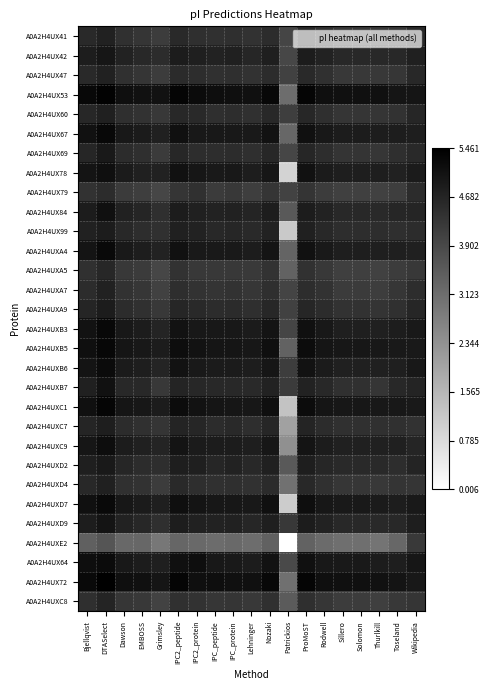

Reading left to right, extract all data points from this chart.

A0A2H4UX41: Bjellqvist=4.6	DTASelect=4.7	Dawson=4.4	EMBOSS=4.3	Grimsley=4.2	IPC2_peptide=4.5	IPC2_protein=4.5	IPC_peptide=4.4	IPC_protein=4.4	Lehninger=4.4	Nozaki=4.5	Patrickios=4.0	ProMoST=4.6	Rodwell=4.4	Sillero=4.3	Solomon=4.3	Thurlkill=4.3	Toseland=4.3	Wikipedia=4.6
A0A2H4UX42: Bjellqvist=4.8	DTASelect=5.0	Dawson=4.7	EMBOSS=4.6	Grimsley=4.5	IPC2_peptide=4.9	IPC2_protein=4.8	IPC_peptide=4.7	IPC_protein=4.7	Lehninger=4.6	Nozaki=4.8	Patrickios=3.9	ProMoST=4.9	Rodwell=4.7	Sillero=4.6	Solomon=4.6	Thurlkill=4.6	Toseland=4.6	Wikipedia=4.8
A0A2H4UX47: Bjellqvist=4.6	DTASelect=4.7	Dawson=4.4	EMBOSS=4.3	Grimsley=4.2	IPC2_peptide=4.5	IPC2_protein=4.5	IPC_peptide=4.4	IPC_protein=4.4	Lehninger=4.4	Nozaki=4.5	Patrickios=4.0	ProMoST=4.6	Rodwell=4.4	Sillero=4.3	Solomon=4.3	Thurlkill=4.3	Toseland=4.3	Wikipedia=4.6
A0A2H4UX53: Bjellqvist=5.3	DTASelect=5.4	Dawson=5.1	EMBOSS=5.1	Grimsley=5.1	IPC2_peptide=5.3	IPC2_protein=5.2	IPC_peptide=5.1	IPC_protein=5.1	Lehninger=5.1	Nozaki=5.3	Patrickios=3.1	ProMoST=5.3	Rodwell=5.1	Sillero=5.1	Solomon=5.1	Thurlkill=5.1	Toseland=5.0	Wikipedia=5.0
A0A2H4UX60: Bjellqvist=4.6	DTASelect=4.8	Dawson=4.5	EMBOSS=4.4	Grimsley=4.2	IPC2_peptide=4.6	IPC2_protein=4.5	IPC_peptide=4.5	IPC_protein=4.5	Lehninger=4.4	Nozaki=4.6	Patrickios=4.1	ProMoST=4.6	Rodwell=4.5	Sillero=4.3	Solomon=4.3	Thurlkill=4.3	Toseland=4.4	Wikipedia=4.6
A0A2H4UX67: Bjellqvist=5.1	DTASelect=5.3	Dawson=4.9	EMBOSS=4.9	Grimsley=4.8	IPC2_peptide=5.1	IPC2_protein=4.9	IPC_peptide=4.9	IPC_protein=4.9	Lehninger=4.9	Nozaki=5.1	Patrickios=3.3	ProMoST=5.1	Rodwell=4.9	Sillero=4.9	Solomon=4.9	Thurlkill=4.8	Toseland=4.8	Wikipedia=4.8
A0A2H4UX69: Bjellqvist=4.6	DTASelect=4.9	Dawson=4.5	EMBOSS=4.5	Grimsley=4.2	IPC2_peptide=4.6	IPC2_protein=4.5	IPC_peptide=4.5	IPC_protein=4.5	Lehninger=4.5	Nozaki=4.6	Patrickios=4.0	ProMoST=4.6	Rodwell=4.5	Sillero=4.3	Solomon=4.3	Thurlkill=4.3	Toseland=4.4	Wikipedia=4.6
A0A2H4UX78: Bjellqvist=5.0	DTASelect=5.1	Dawson=4.9	EMBOSS=4.8	Grimsley=4.7	IPC2_peptide=5.1	IPC2_protein=5.0	IPC_peptide=4.9	IPC_protein=4.9	Lehninger=4.8	Nozaki=5.0	Patrickios=0.9	ProMoST=5.1	Rodwell=4.9	Sillero=4.8	Solomon=4.8	Thurlkill=4.8	Toseland=4.7	Wikipedia=4.9
A0A2H4UX79: Bjellqvist=4.4	DTASelect=4.5	Dawson=4.2	EMBOSS=4.1	Grimsley=4.0	IPC2_peptide=4.3	IPC2_protein=4.4	IPC_peptide=4.2	IPC_protein=4.2	Lehninger=4.1	Nozaki=4.3	Patrickios=4.0	ProMoST=4.3	Rodwell=4.2	Sillero=4.1	Solomon=4.1	Thurlkill=4.0	Toseland=4.1	Wikipedia=4.5
A0A2H4UX84: Bjellqvist=4.9	DTASelect=5.1	Dawson=4.7	EMBOSS=4.7	Grimsley=4.5	IPC2_peptide=4.9	IPC2_protein=4.8	IPC_peptide=4.7	IPC_protein=4.7	Lehninger=4.7	Nozaki=4.8	Patrickios=3.6	ProMoST=4.9	Rodwell=4.7	Sillero=4.6	Solomon=4.6	Thurlkill=4.5	Toseland=4.6	Wikipedia=4.7
A0A2H4UX99: Bjellqvist=4.7	DTASelect=4.9	Dawson=4.6	EMBOSS=4.5	Grimsley=4.4	IPC2_peptide=4.7	IPC2_protein=4.7	IPC_peptide=4.6	IPC_protein=4.6	Lehninger=4.5	Nozaki=4.7	Patrickios=1.2	ProMoST=4.8	Rodwell=4.6	Sillero=4.5	Solomon=4.5	Thurlkill=4.5	Toseland=4.5	Wikipedia=4.5
A0A2H4UXA4: Bjellqvist=5.0	DTASelect=5.2	Dawson=4.9	EMBOSS=4.8	Grimsley=4.7	IPC2_peptide=5.1	IPC2_protein=4.9	IPC_peptide=4.9	IPC_protein=4.9	Lehninger=4.9	Nozaki=5.0	Patrickios=3.3	ProMoST=5.1	Rodwell=4.9	Sillero=4.8	Solomon=4.8	Thurlkill=4.8	Toseland=4.8	Wikipedia=4.8
A0A2H4UXA5: Bjellqvist=4.4	DTASelect=4.6	Dawson=4.3	EMBOSS=4.2	Grimsley=4.0	IPC2_peptide=4.4	IPC2_protein=4.3	IPC_peptide=4.3	IPC_protein=4.3	Lehninger=4.2	Nozaki=4.4	Patrickios=3.4	ProMoST=4.4	Rodwell=4.3	Sillero=4.1	Solomon=4.1	Thurlkill=4.1	Toseland=4.2	Wikipedia=4.2
A0A2H4UXA7: Bjellqvist=4.5	DTASelect=4.7	Dawson=4.4	EMBOSS=4.3	Grimsley=4.1	IPC2_peptide=4.5	IPC2_protein=4.4	IPC_peptide=4.3	IPC_protein=4.4	Lehninger=4.3	Nozaki=4.5	Patrickios=4.0	ProMoST=4.5	Rodwell=4.4	Sillero=4.2	Solomon=4.2	Thurlkill=4.2	Toseland=4.3	Wikipedia=4.5
A0A2H4UXA9: Bjellqvist=4.7	DTASelect=4.9	Dawson=4.5	EMBOSS=4.4	Grimsley=4.2	IPC2_peptide=4.6	IPC2_protein=4.6	IPC_peptide=4.5	IPC_protein=4.5	Lehninger=4.5	Nozaki=4.6	Patrickios=4.1	ProMoST=4.6	Rodwell=4.5	Sillero=4.4	Solomon=4.4	Thurlkill=4.3	Toseland=4.4	Wikipedia=4.6
A0A2H4UXB3: Bjellqvist=5.1	DTASelect=5.3	Dawson=4.9	EMBOSS=4.9	Grimsley=4.7	IPC2_peptide=5.1	IPC2_protein=4.9	IPC_peptide=4.9	IPC_protein=4.9	Lehninger=4.9	Nozaki=5.0	Patrickios=4.0	ProMoST=5.1	Rodwell=4.9	Sillero=4.8	Solomon=4.8	Thurlkill=4.8	Toseland=4.8	Wikipedia=4.9
A0A2H4UXB5: Bjellqvist=5.1	DTASelect=5.3	Dawson=5.0	EMBOSS=4.9	Grimsley=4.9	IPC2_peptide=5.2	IPC2_protein=5.0	IPC_peptide=5.0	IPC_protein=5.0	Lehninger=5.0	Nozaki=5.1	Patrickios=3.3	ProMoST=5.2	Rodwell=5.0	Sillero=5.0	Solomon=5.0	Thurlkill=4.9	Toseland=4.9	Wikipedia=4.9
A0A2H4UXB6: Bjellqvist=5.0	DTASelect=5.2	Dawson=4.9	EMBOSS=4.8	Grimsley=4.7	IPC2_peptide=5.0	IPC2_protein=4.9	IPC_peptide=4.9	IPC_protein=4.9	Lehninger=4.8	Nozaki=5.0	Patrickios=4.2	ProMoST=5.0	Rodwell=4.9	Sillero=4.8	Solomon=4.8	Thurlkill=4.8	Toseland=4.8	Wikipedia=4.9
A0A2H4UXB7: Bjellqvist=4.7	DTASelect=5.1	Dawson=4.6	EMBOSS=4.6	Grimsley=4.2	IPC2_peptide=4.7	IPC2_protein=4.6	IPC_peptide=4.6	IPC_protein=4.6	Lehninger=4.6	Nozaki=4.7	Patrickios=4.2	ProMoST=4.7	Rodwell=4.6	Sillero=4.4	Solomon=4.4	Thurlkill=4.3	Toseland=4.6	Wikipedia=4.7
A0A2H4UXC1: Bjellqvist=5.1	DTASelect=5.3	Dawson=5.0	EMBOSS=5.0	Grimsley=4.9	IPC2_peptide=5.2	IPC2_protein=5.1	IPC_peptide=5.0	IPC_protein=5.0	Lehninger=5.0	Nozaki=5.1	Patrickios=1.3	ProMoST=5.2	Rodwell=5.0	Sillero=5.0	Solomon=5.0	Thurlkill=4.9	Toseland=4.9	Wikipedia=4.9
A0A2H4UXC7: Bjellqvist=4.7	DTASelect=4.8	Dawson=4.5	EMBOSS=4.4	Grimsley=4.3	IPC2_peptide=4.7	IPC2_protein=4.6	IPC_peptide=4.5	IPC_protein=4.6	Lehninger=4.5	Nozaki=4.6	Patrickios=2.0	ProMoST=4.7	Rodwell=4.5	Sillero=4.4	Solomon=4.4	Thurlkill=4.4	Toseland=4.4	Wikipedia=4.4
A0A2H4UXC9: Bjellqvist=5.0	DTASelect=5.2	Dawson=4.9	EMBOSS=4.8	Grimsley=4.7	IPC2_peptide=5.0	IPC2_protein=4.9	IPC_peptide=4.9	IPC_protein=4.9	Lehninger=4.8	Nozaki=5.0	Patrickios=2.4	ProMoST=5.0	Rodwell=4.9	Sillero=4.8	Solomon=4.8	Thurlkill=4.8	Toseland=4.7	Wikipedia=4.7
A0A2H4UXD2: Bjellqvist=4.8	DTASelect=4.9	Dawson=4.6	EMBOSS=4.5	Grimsley=4.5	IPC2_peptide=4.8	IPC2_protein=4.8	IPC_peptide=4.6	IPC_protein=4.7	Lehninger=4.6	Nozaki=4.7	Patrickios=3.5	ProMoST=4.8	Rodwell=4.6	Sillero=4.6	Solomon=4.6	Thurlkill=4.6	Toseland=4.5	Wikipedia=4.7
A0A2H4UXD4: Bjellqvist=4.6	DTASelect=4.8	Dawson=4.4	EMBOSS=4.4	Grimsley=4.2	IPC2_peptide=4.6	IPC2_protein=4.5	IPC_peptide=4.4	IPC_protein=4.5	Lehninger=4.4	Nozaki=4.5	Patrickios=3.0	ProMoST=4.6	Rodwell=4.4	Sillero=4.3	Solomon=4.3	Thurlkill=4.3	Toseland=4.3	Wikipedia=4.3
A0A2H4UXD7: Bjellqvist=5.1	DTASelect=5.2	Dawson=5.0	EMBOSS=4.9	Grimsley=4.8	IPC2_peptide=5.1	IPC2_protein=5.0	IPC_peptide=5.0	IPC_protein=5.0	Lehninger=4.9	Nozaki=5.1	Patrickios=1.1	ProMoST=5.1	Rodwell=5.0	Sillero=4.9	Solomon=4.9	Thurlkill=4.9	Toseland=4.8	Wikipedia=4.9
A0A2H4UXD9: Bjellqvist=4.8	DTASelect=5.0	Dawson=4.7	EMBOSS=4.6	Grimsley=4.5	IPC2_peptide=4.8	IPC2_protein=4.7	IPC_peptide=4.7	IPC_protein=4.7	Lehninger=4.6	Nozaki=4.8	Patrickios=4.3	ProMoST=4.9	Rodwell=4.7	Sillero=4.6	Solomon=4.6	Thurlkill=4.5	Toseland=4.6	Wikipedia=4.8
A0A2H4UXE2: Bjellqvist=3.4	DTASelect=3.6	Dawson=3.2	EMBOSS=3.3	Grimsley=2.9	IPC2_peptide=3.3	IPC2_protein=3.2	IPC_peptide=3.1	IPC_protein=3.2	Lehninger=3.1	Nozaki=3.4	Patrickios=0.0	ProMoST=3.3	Rodwell=3.2	Sillero=3.1	Solomon=3.1	Thurlkill=3.0	Toseland=3.3	Wikipedia=4.2
A0A2H4UX64: Bjellqvist=5.1	DTASelect=5.2	Dawson=4.9	EMBOSS=4.9	Grimsley=4.8	IPC2_peptide=5.1	IPC2_protein=5.1	IPC_peptide=4.9	IPC_protein=4.9	Lehninger=4.9	Nozaki=5.1	Patrickios=3.9	ProMoST=5.1	Rodwell=4.9	Sillero=4.9	Solomon=4.9	Thurlkill=4.9	Toseland=4.8	Wikipedia=5.0
A0A2H4UX72: Bjellqvist=5.2	DTASelect=5.5	Dawson=5.1	EMBOSS=5.1	Grimsley=5.0	IPC2_peptide=5.3	IPC2_protein=5.1	IPC_peptide=5.1	IPC_protein=5.1	Lehninger=5.1	Nozaki=5.3	Patrickios=3.1	ProMoST=5.3	Rodwell=5.1	Sillero=5.1	Solomon=5.1	Thurlkill=5.1	Toseland=5.0	Wikipedia=4.9
A0A2H4UXC8: Bjellqvist=4.5	DTASelect=4.7	Dawson=4.3	EMBOSS=4.3	Grimsley=4.0	IPC2_peptide=4.4	IPC2_protein=4.4	IPC_peptide=4.3	IPC_protein=4.3	Lehninger=4.3	Nozaki=4.4	Patrickios=3.5	ProMoST=4.4	Rodwell=4.3	Sillero=4.2	Solomon=4.2	Thurlkill=4.1	Toseland=4.2	Wikipedia=4.3